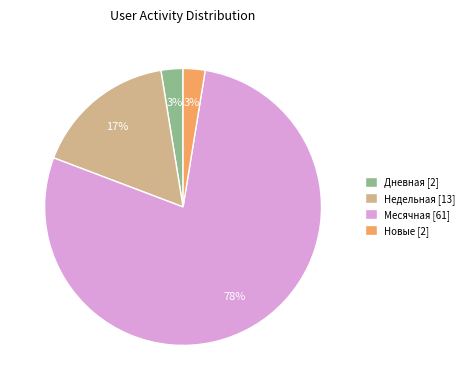

Which has a higher value, Дневная [2] or Месячная [61]?

Месячная [61]